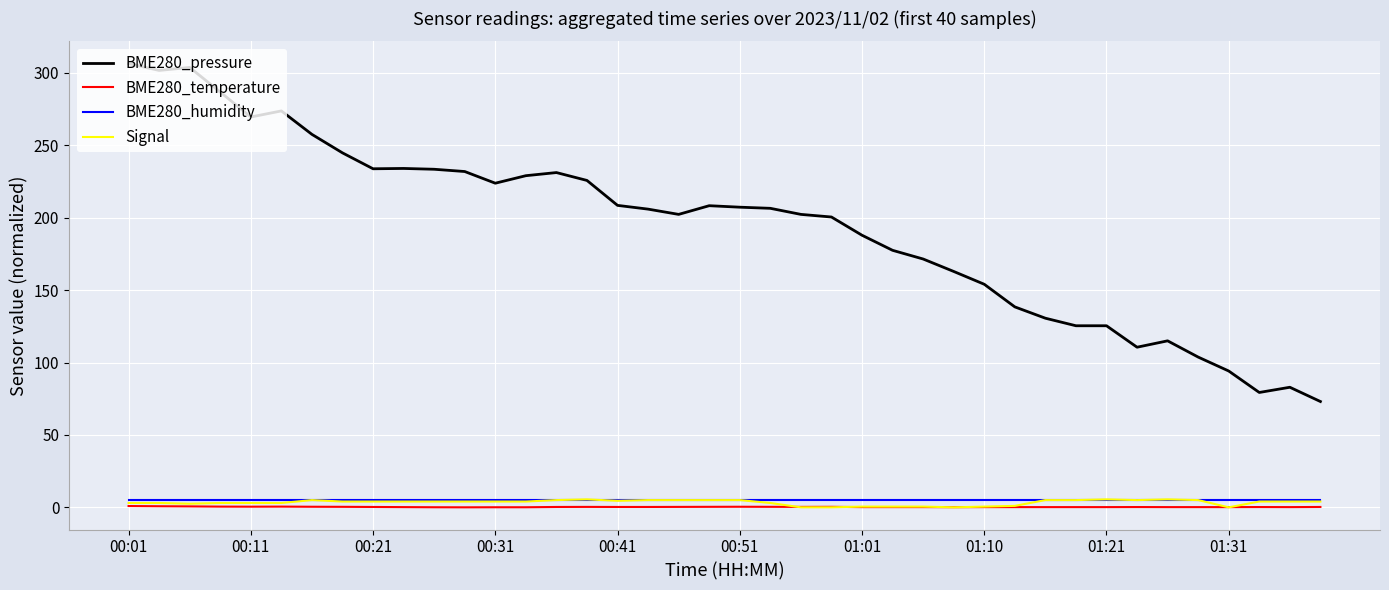

Which series has the largest range (max minus min)?

BME280_pressure